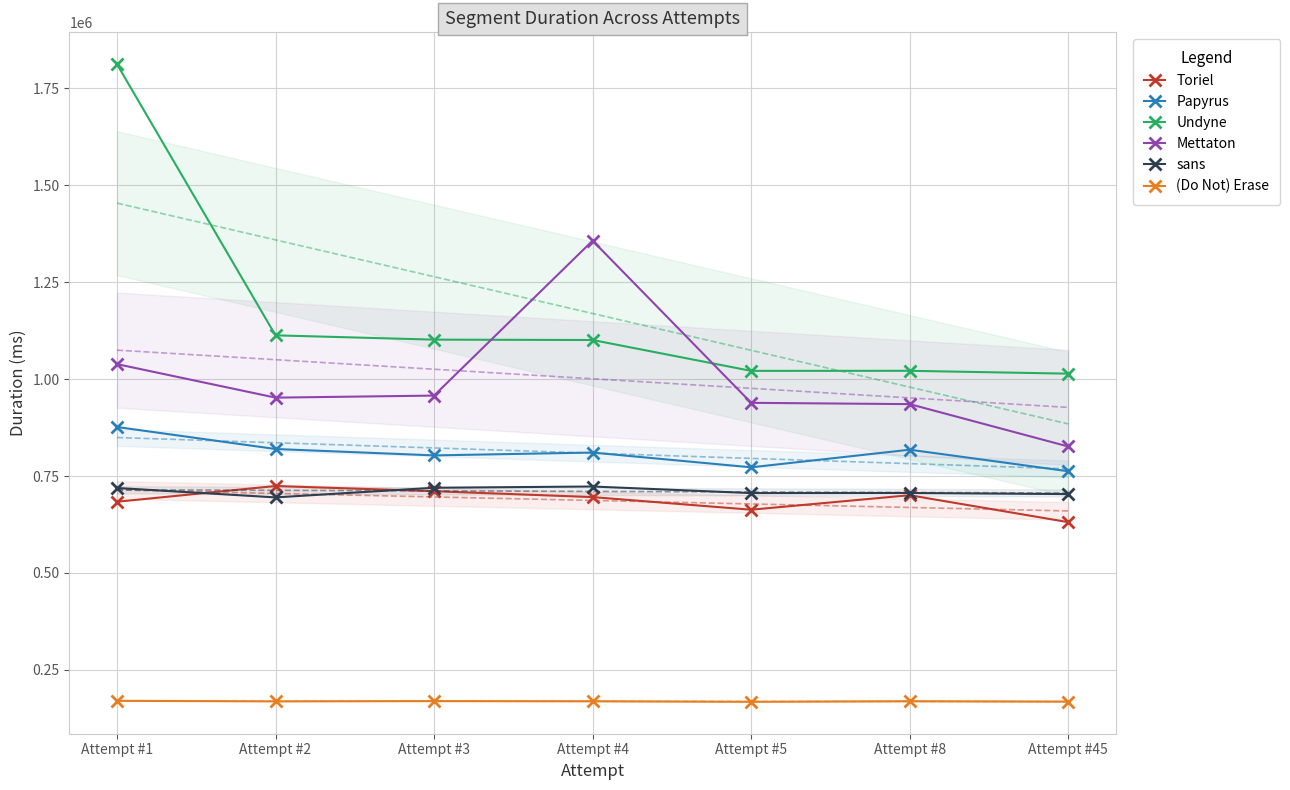

At which category is the sum across all series the highest?

Attempt #1